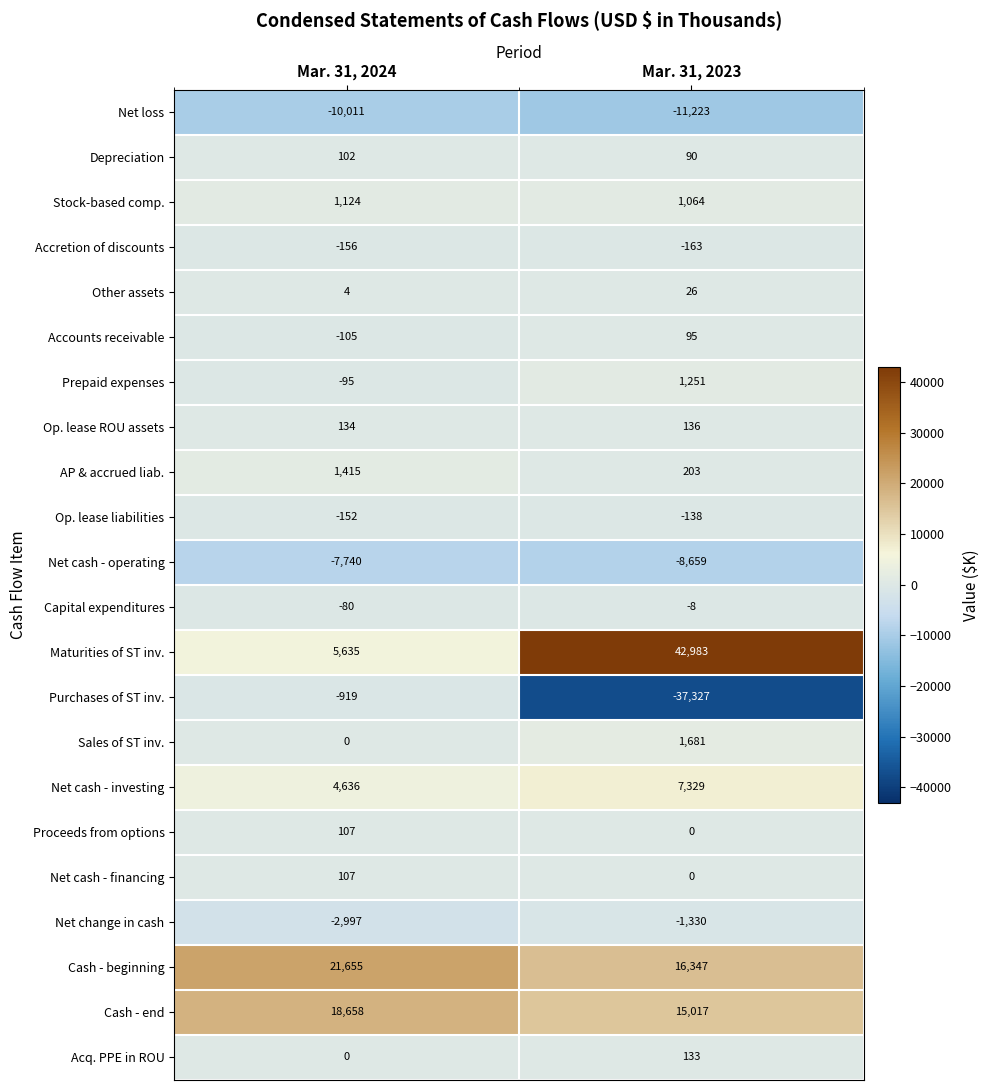

Is it true that Proceeds from options equals 107 at Mar. 31, 2024?

True